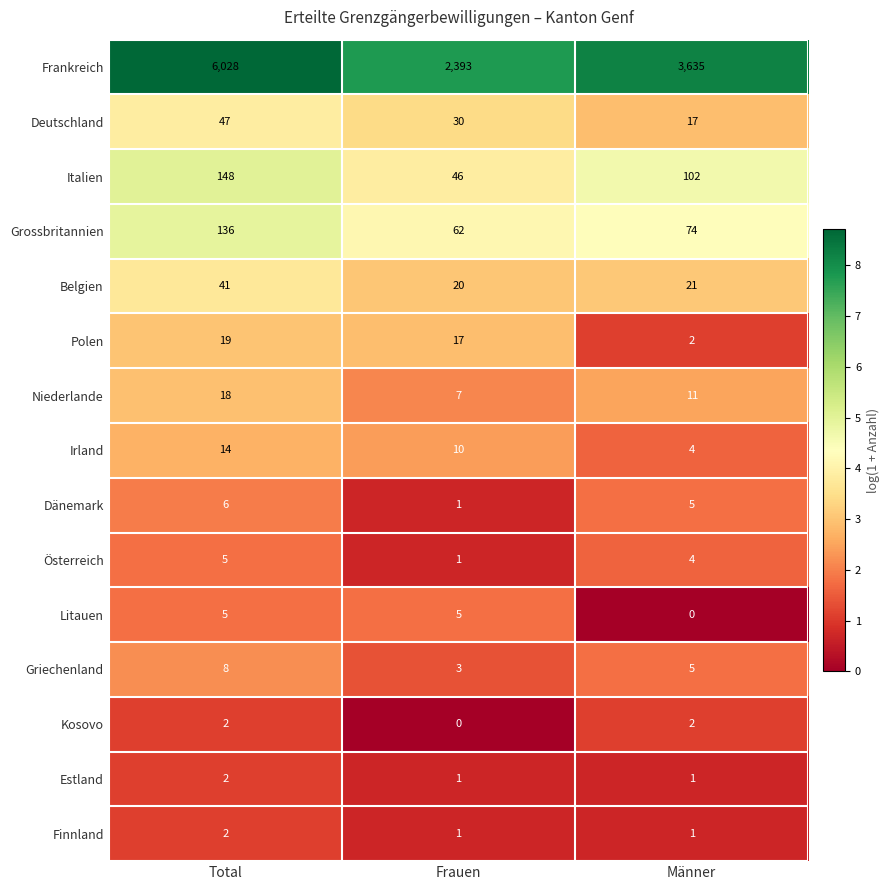

Rank the categories by Deutschland value from highest to lowest.

Total, Frauen, Männer